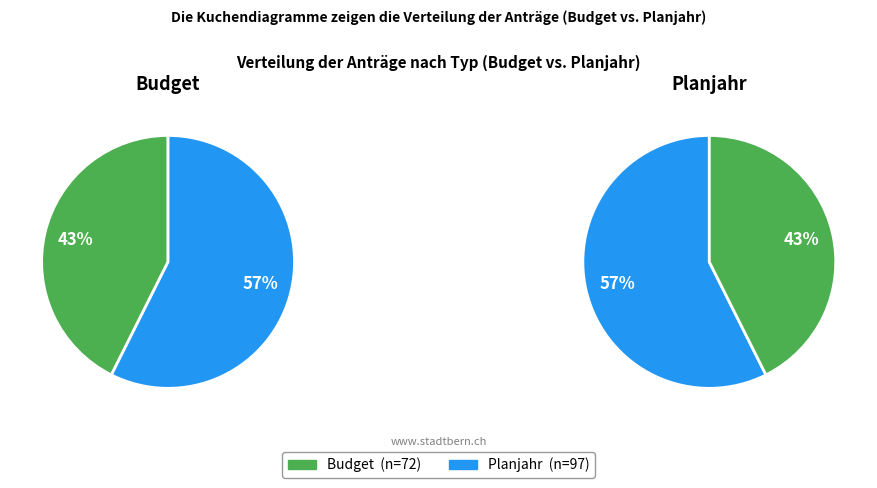

Do Budget and Planjahr together represent more than half of the pie?

Yes